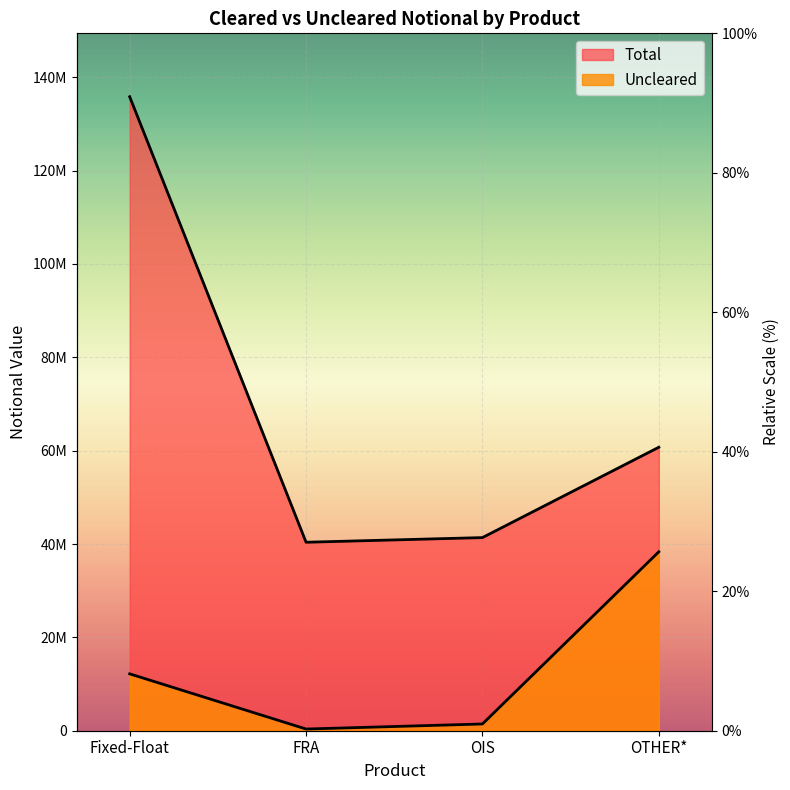

Which series has the widest spread of values?

Total